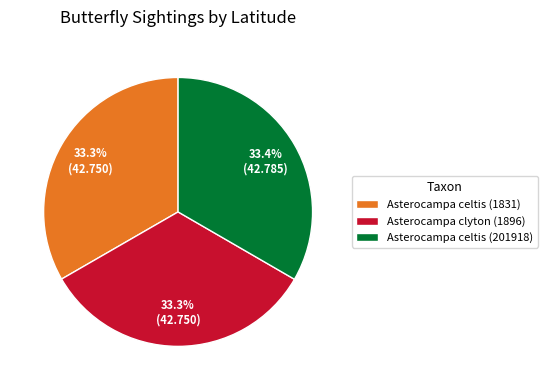

True or false: Asterocampa celtis (201918) accounts for 33% of the total.

True